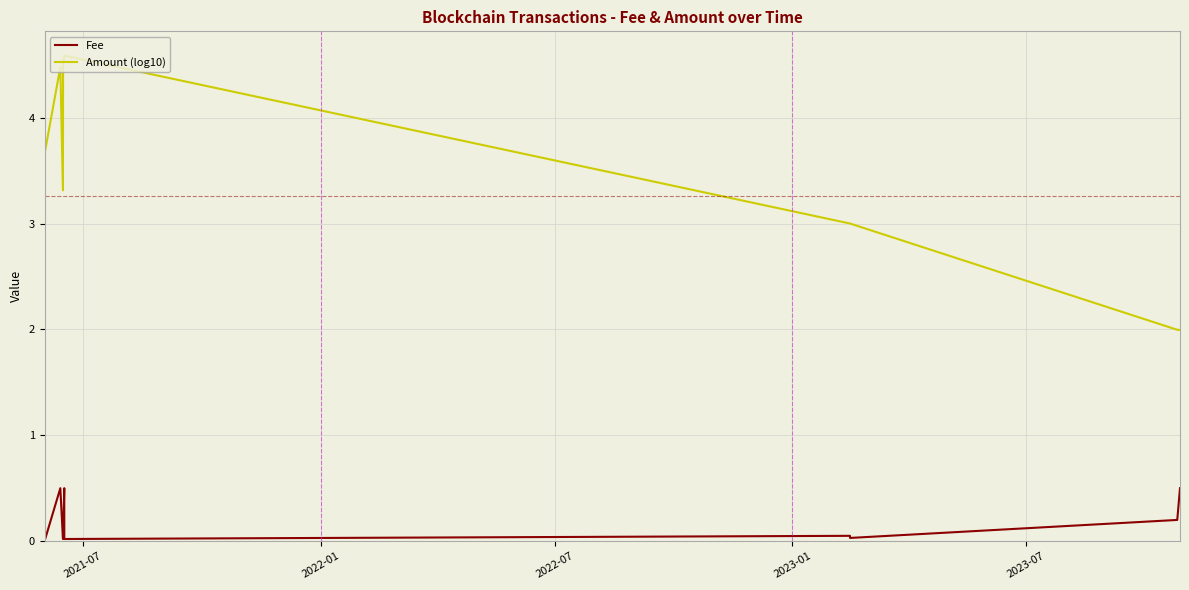

Which series has the largest range (max minus min)?

Amount (log10)